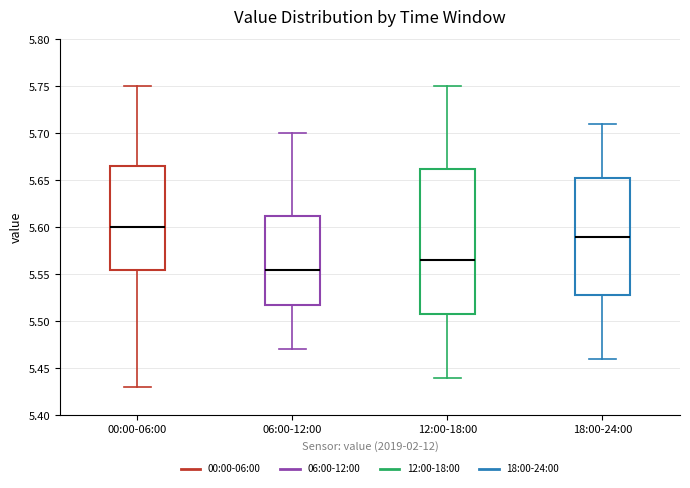

Where does the lower whisker of the box for 18:00-24:00 end on the y-axis? The values are not printed on the chart, so give them approximately, as read against the axis.

5.460